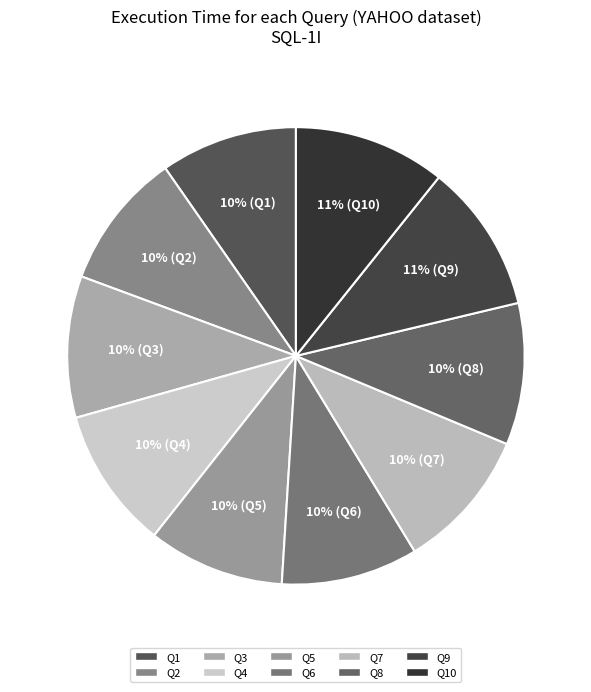

How many slices are in this pie chart?

10